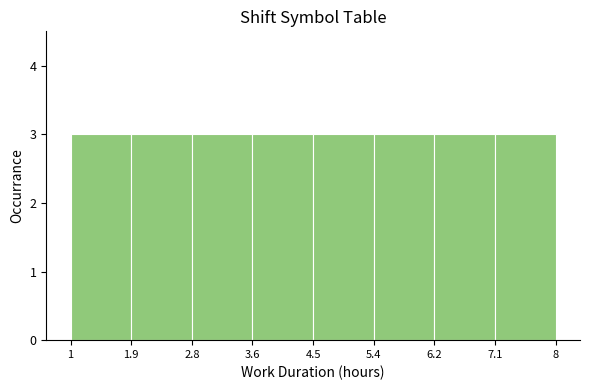

Reading left to right, list every bar in this chart as the range it spans on the x-axis followed by its height. The values are not printed on the chart, so give them approximately, as read against the axis.

1 to 1.9: 3
1.9 to 2.8: 3
2.8 to 3.6: 3
3.6 to 4.5: 3
4.5 to 5.4: 3
5.4 to 6.2: 3
6.2 to 7.1: 3
7.1 to 8: 3